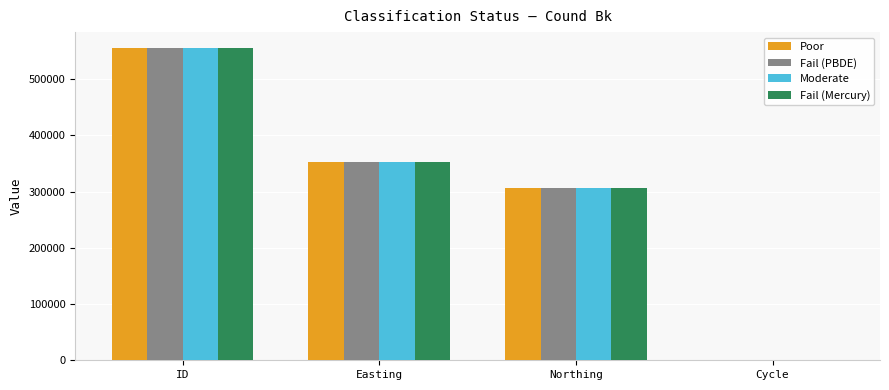

At which label does Moderate reach its peak?

ID